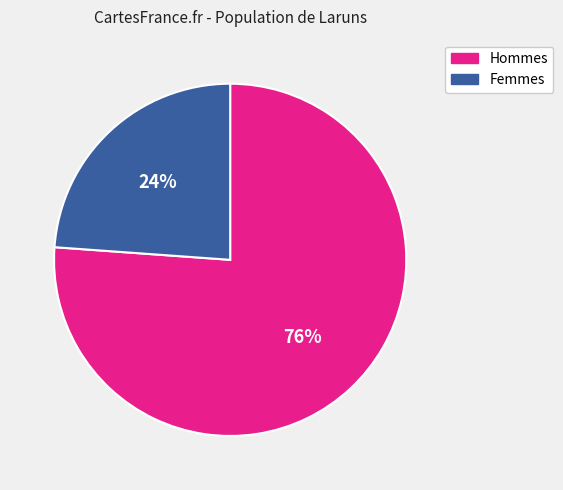

To the nearest percent, what is the difference between the largest and smallest slice percentages?

52%